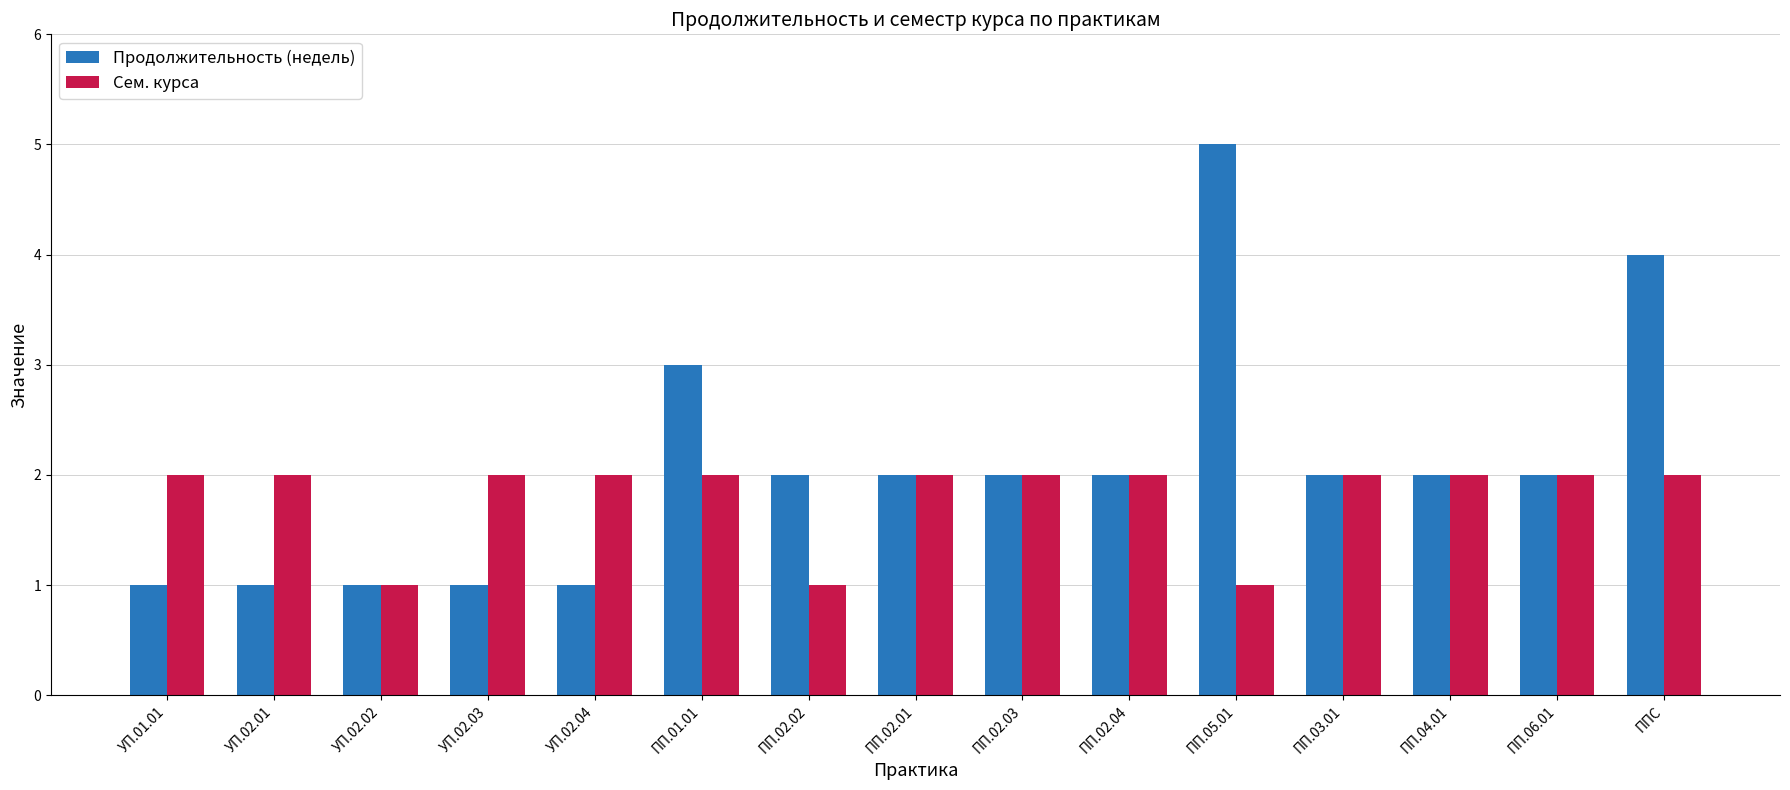

Where is Продолжительность (недель) nearest to the value 3?

ПП.01.01